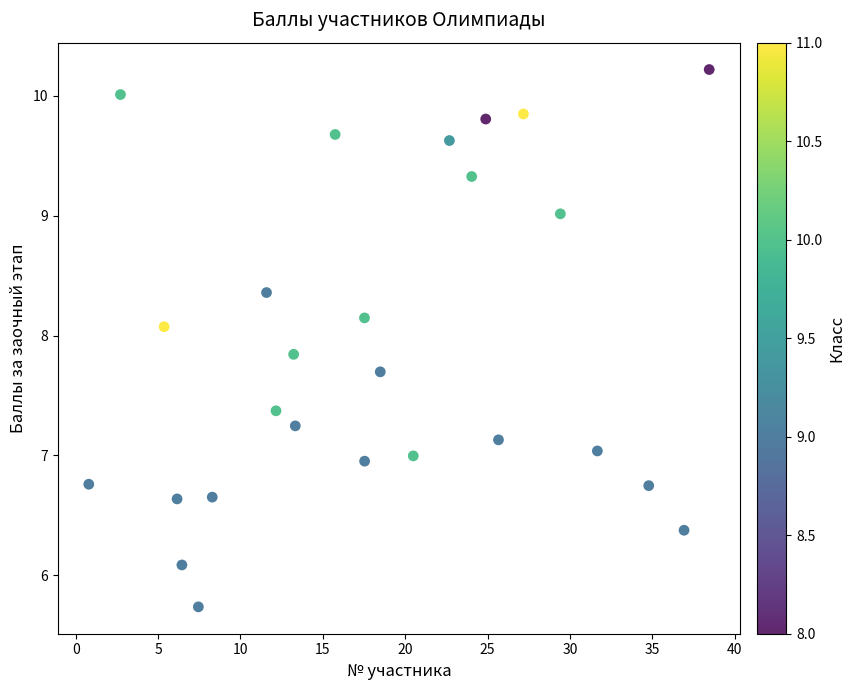

What is the range of X values (max minus min)?

37.7